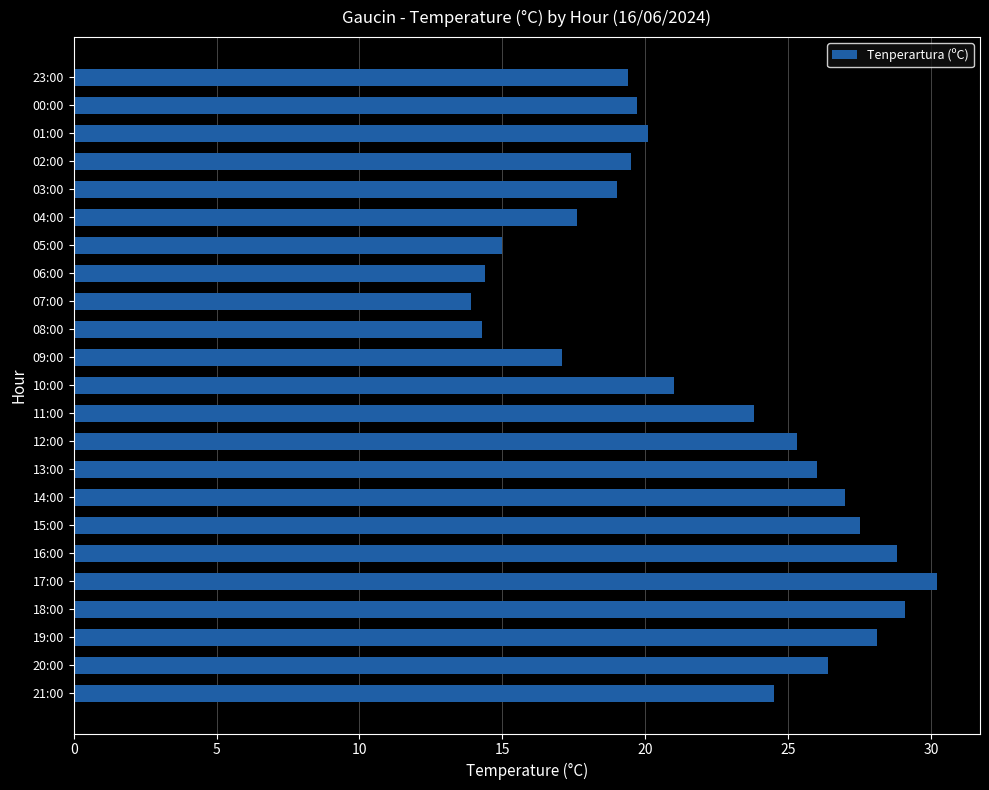

What is the change in value from 18:00 to 05:00?

-14.1